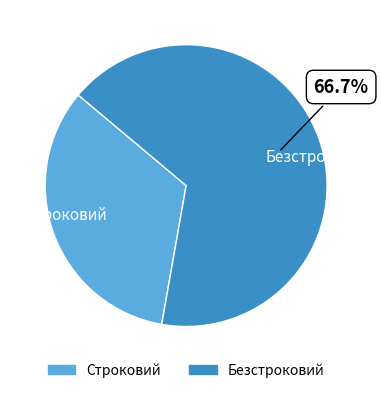

How many segments does this pie chart have?

2